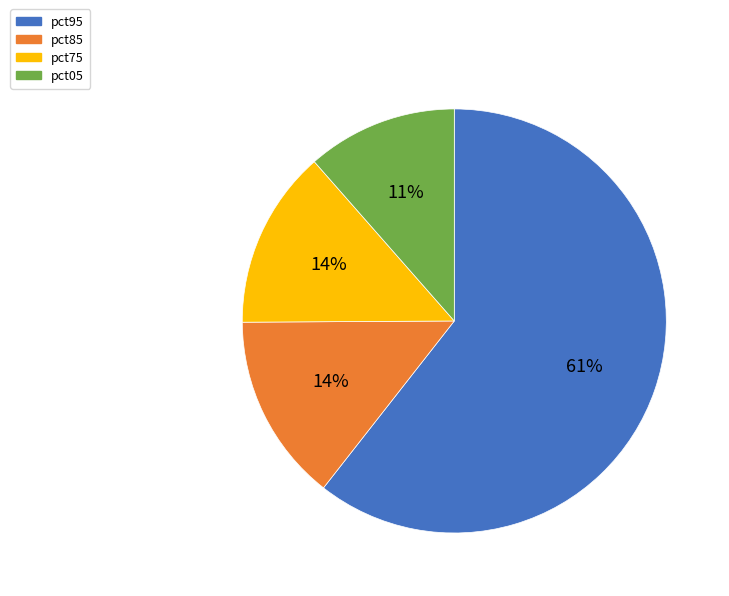

To the nearest percent, what is the average slice percentage?

25%